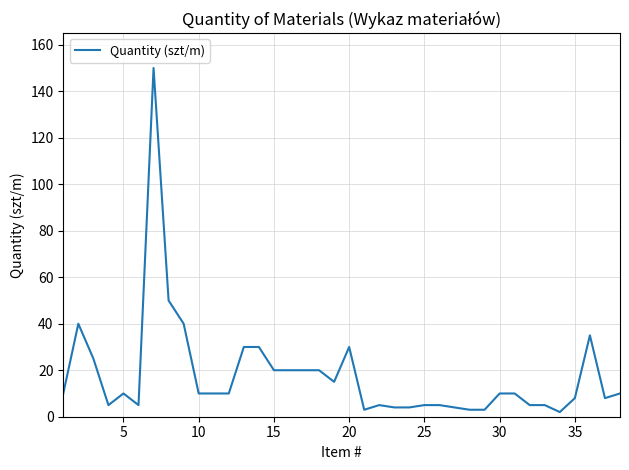

What is the maximum value shown in the chart?

150